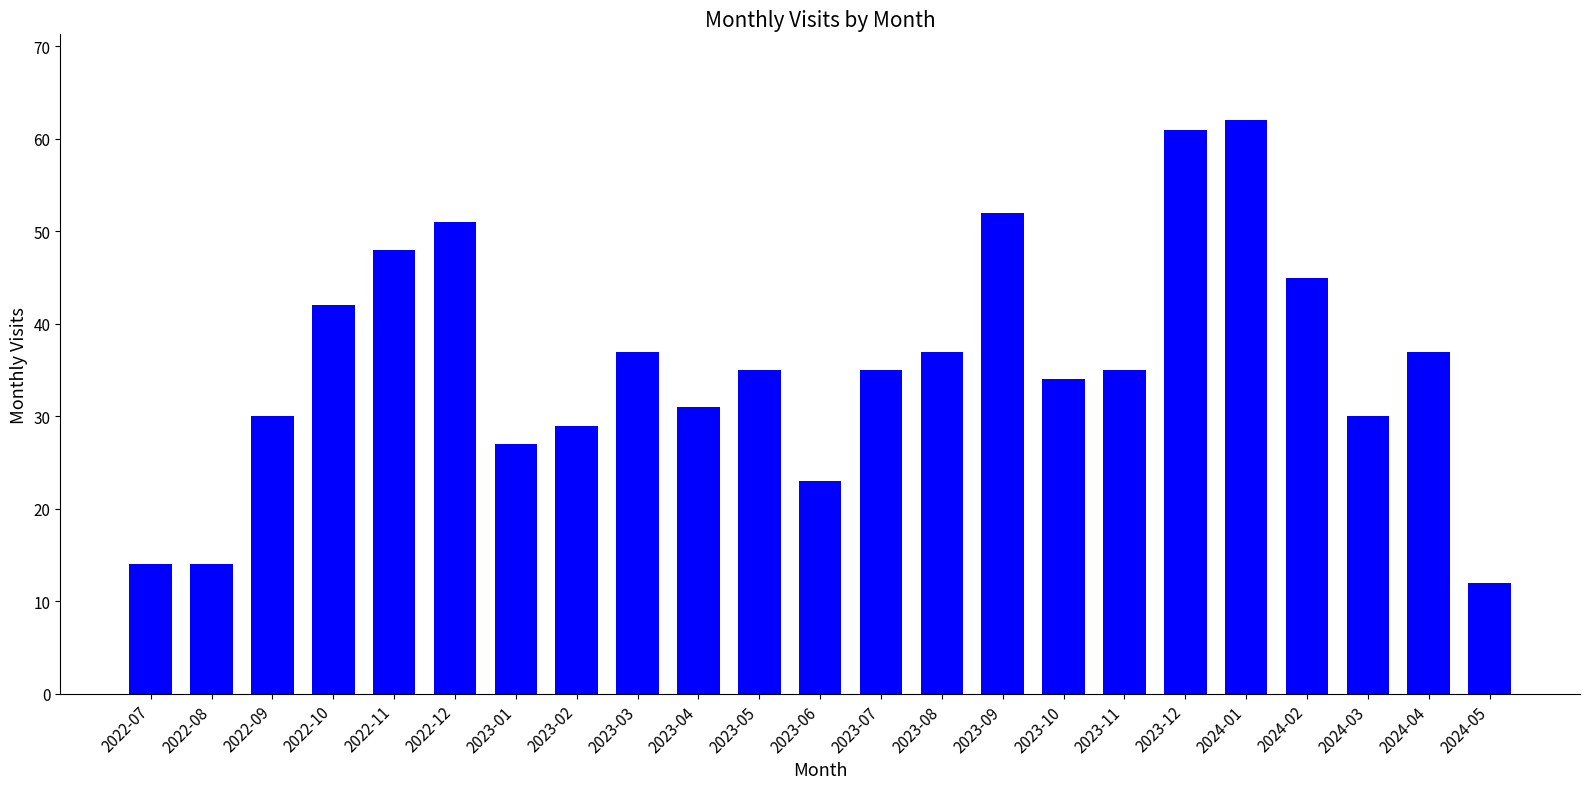

What is the change in value from 2022-10 to 2022-11?

+6